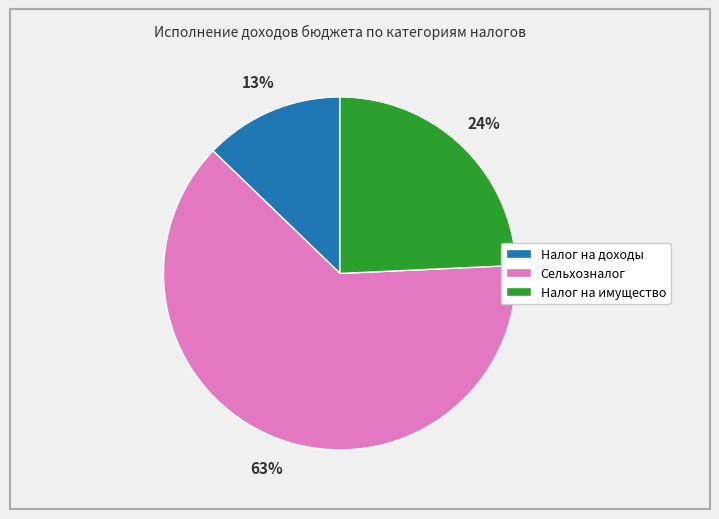

Between Сельхозналог and Налог на имущество, which is larger?

Сельхозналог